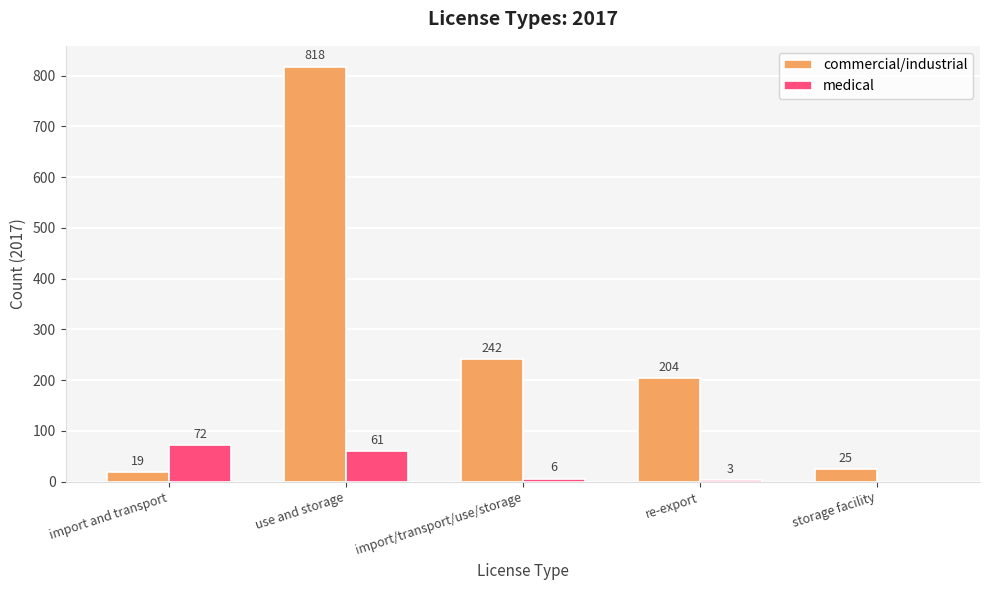

What is the average value of the commercial/industrial series?

262